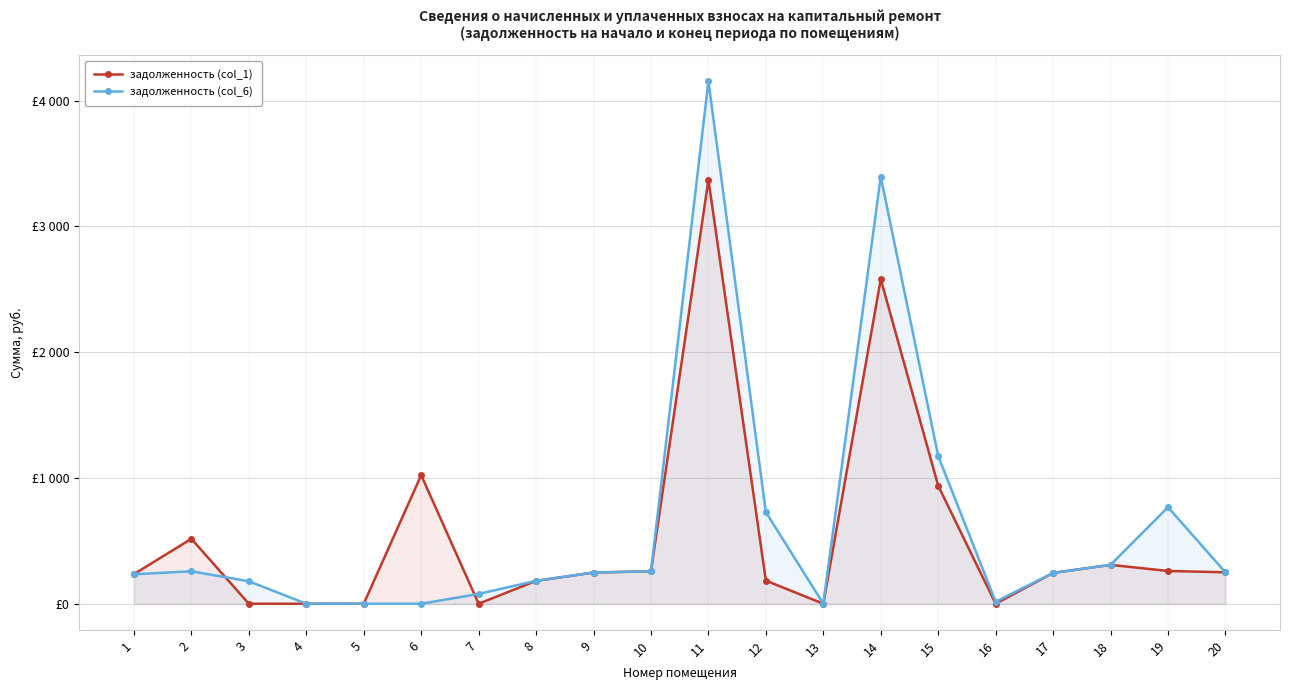

At which label does задолженность (col_6) first exceed 248?

2